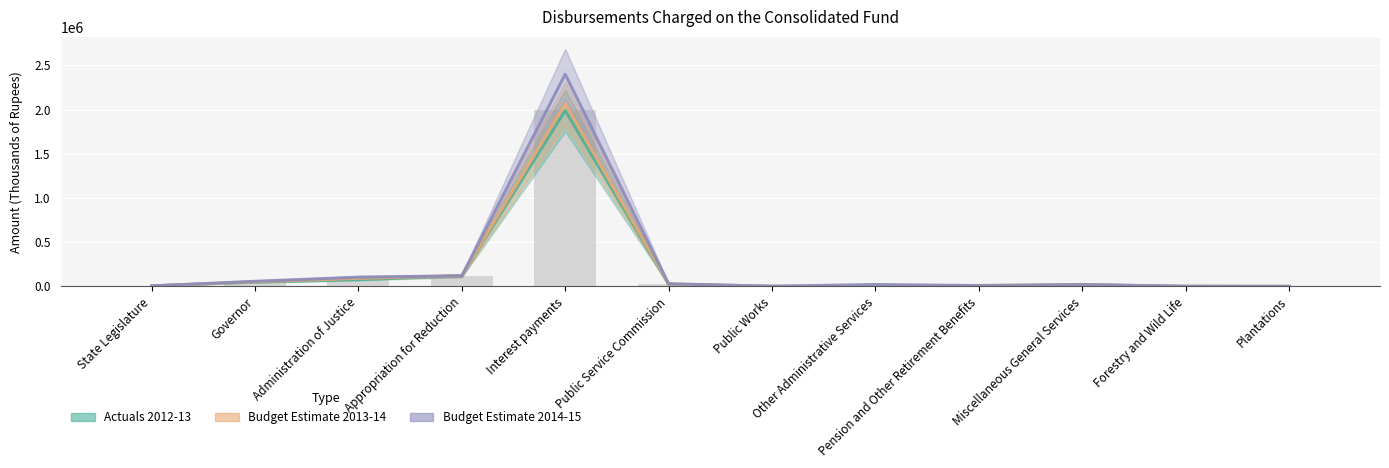

Where is Budget Estimate 2014-15 nearest to the value 1199588?

Appropriation for Reduction